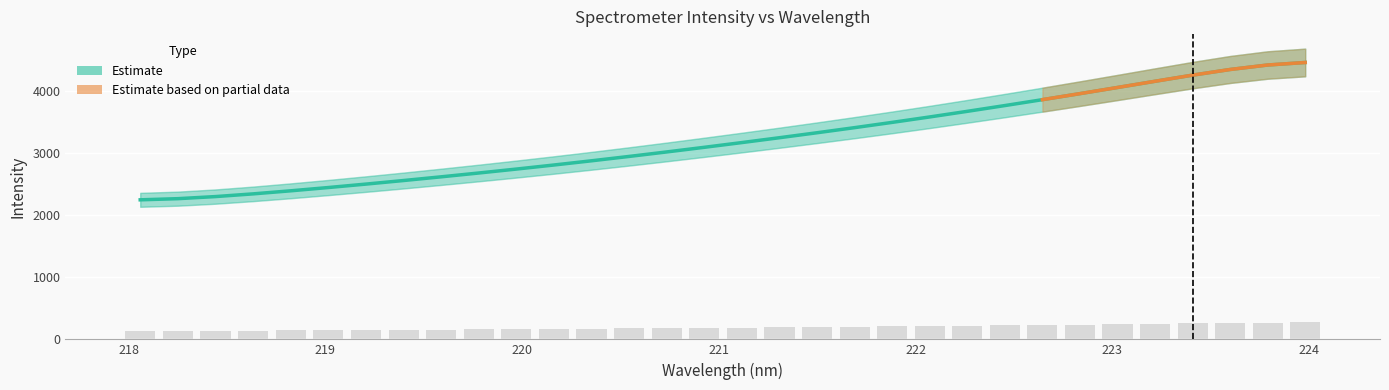

What is the difference between the maximum and minimum values?

143.9